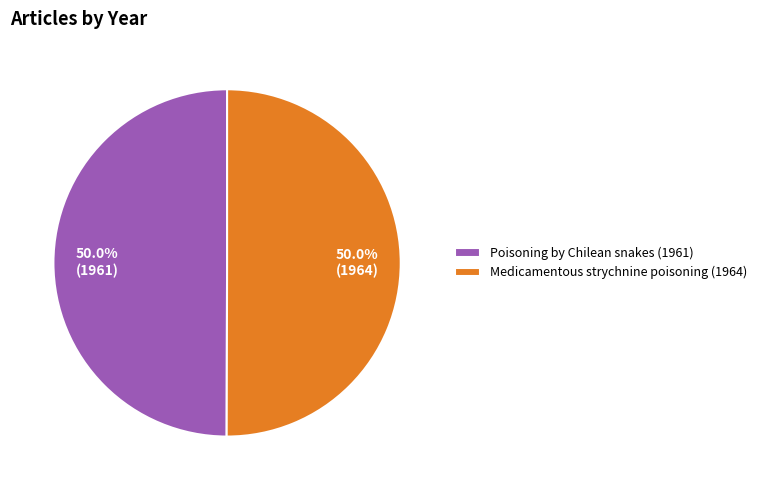

What is the ratio of the value at Poisoning by Chilean snakes (1961) to the value at Medicamentous strychnine poisoning (1964)?

1.0